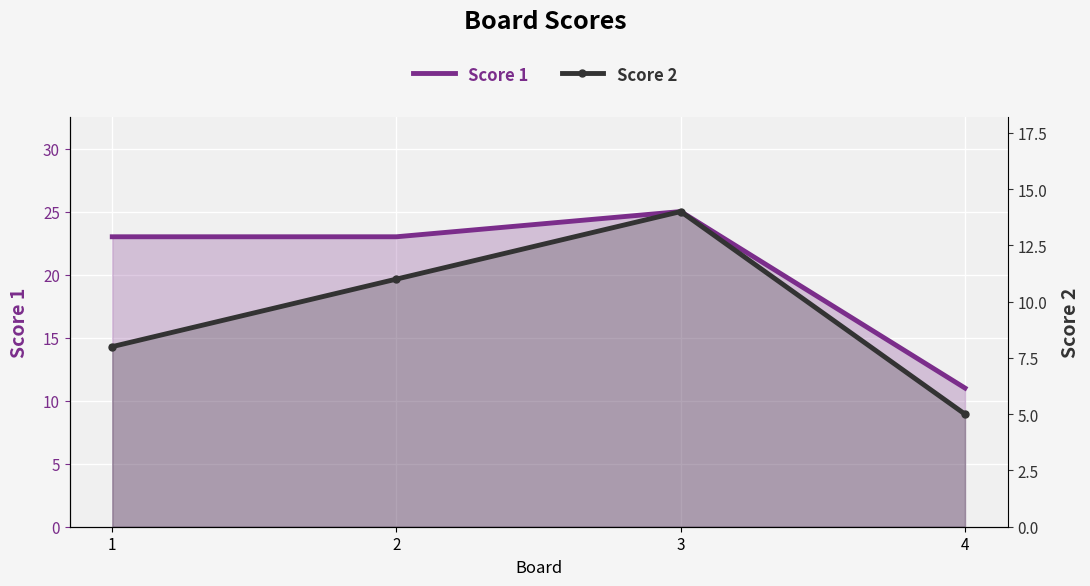

At 2, list the series in order from largest to smallest.

Score 1, Score 2